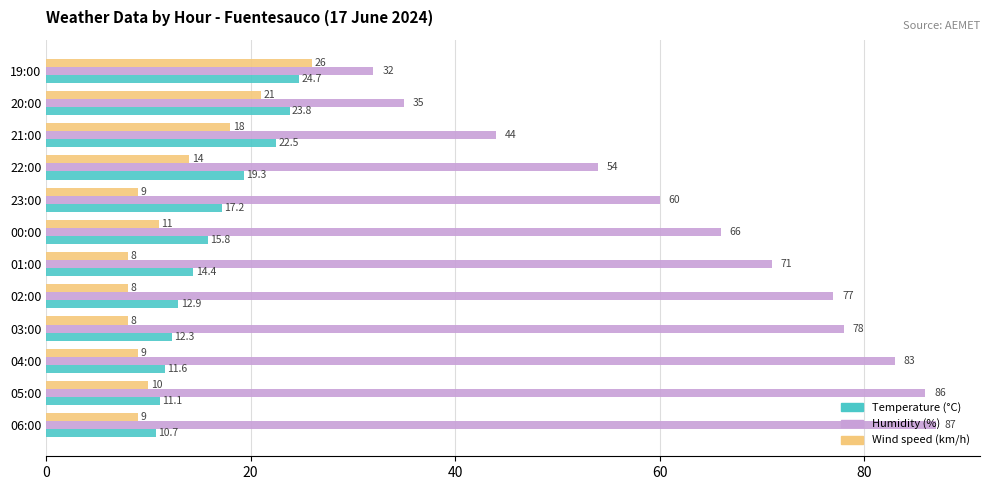

Is the value of Temperature (°C) at 06:00 greater than the value of Wind speed (km/h) at 04:00?

Yes